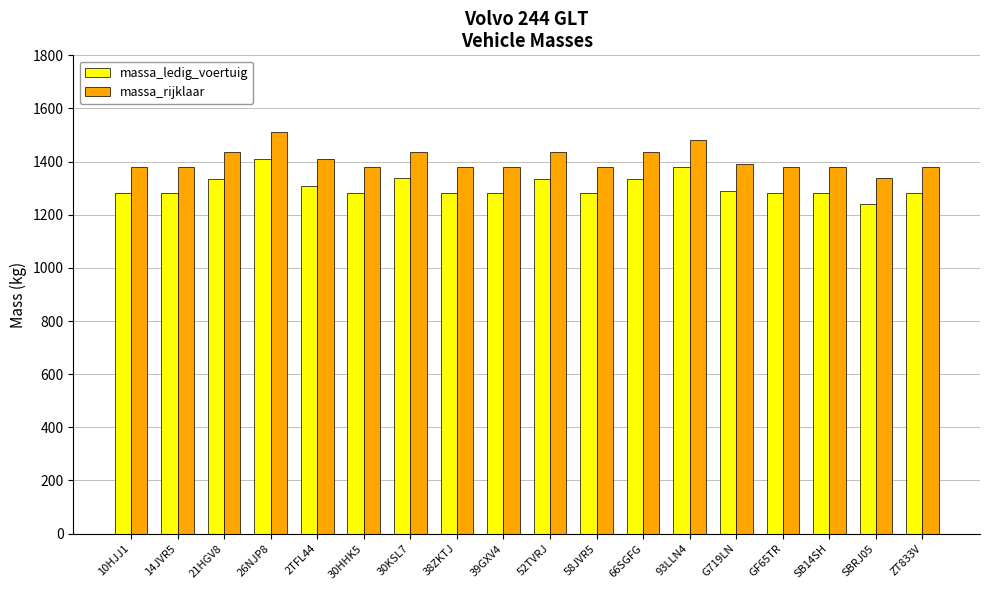

Is it true that massa_rijklaar equals 1380 at 14JVR5?

True